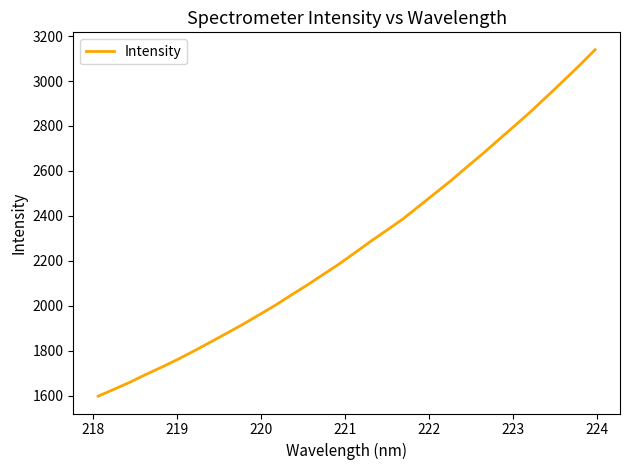

What is the difference between the maximum and minimum values?

1542.1